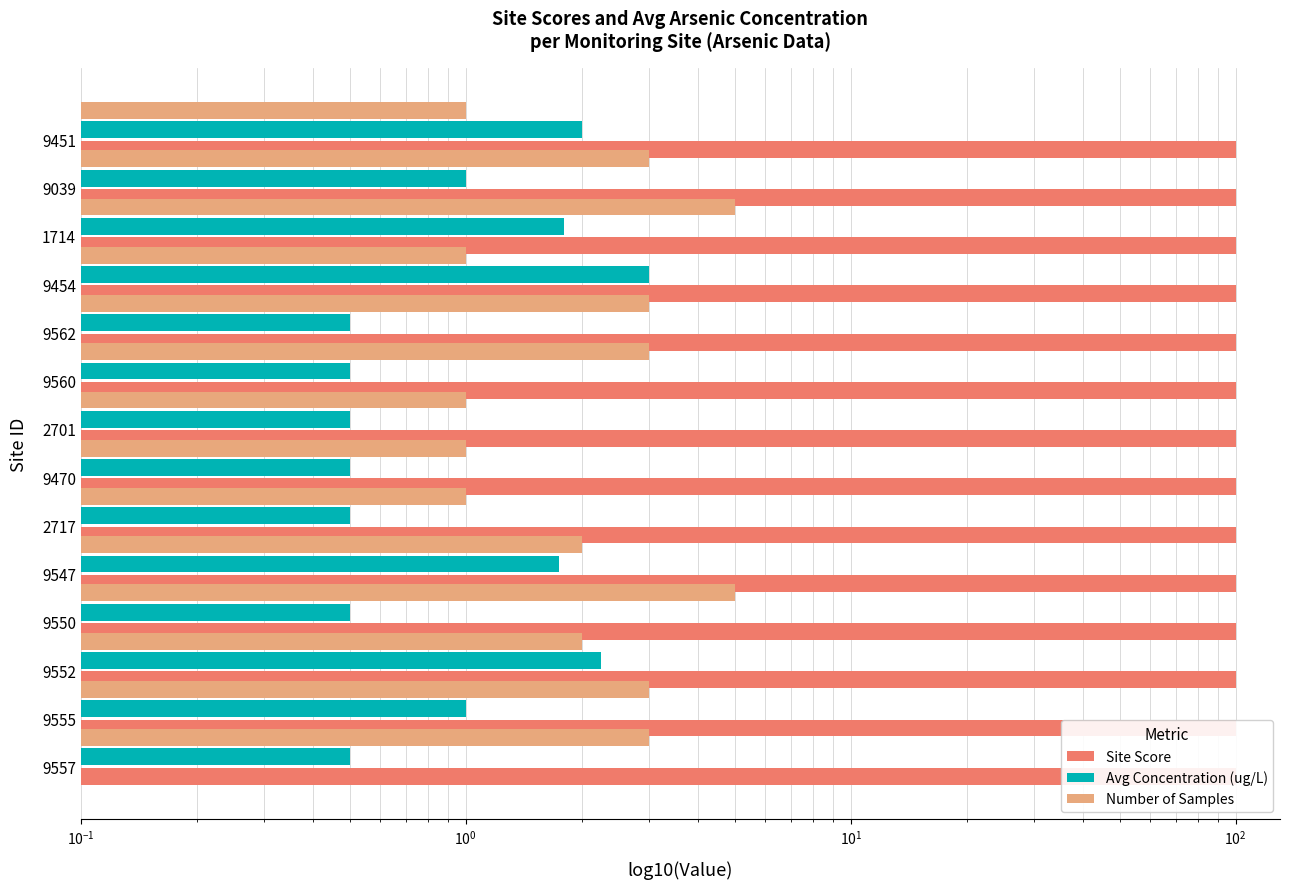

Reading left to right, transcribe all the data shown in this chart.

Site Score: 0.4	0.4	0.4	0.4	0.4	0.4	0.4	0.4	0.4	0.4	0.4	0.4	0.4	0.4
Avg Concentration (ug/L): 2.0	1.0	1.8	3.0	0.5	0.5	0.5	0.5	0.5	1.8	0.5	2.2	1.0	0.5
Number of Samples: 1.0	3.0	5.0	1.0	3.0	3.0	1.0	1.0	1.0	2.0	5.0	2.0	3.0	3.0